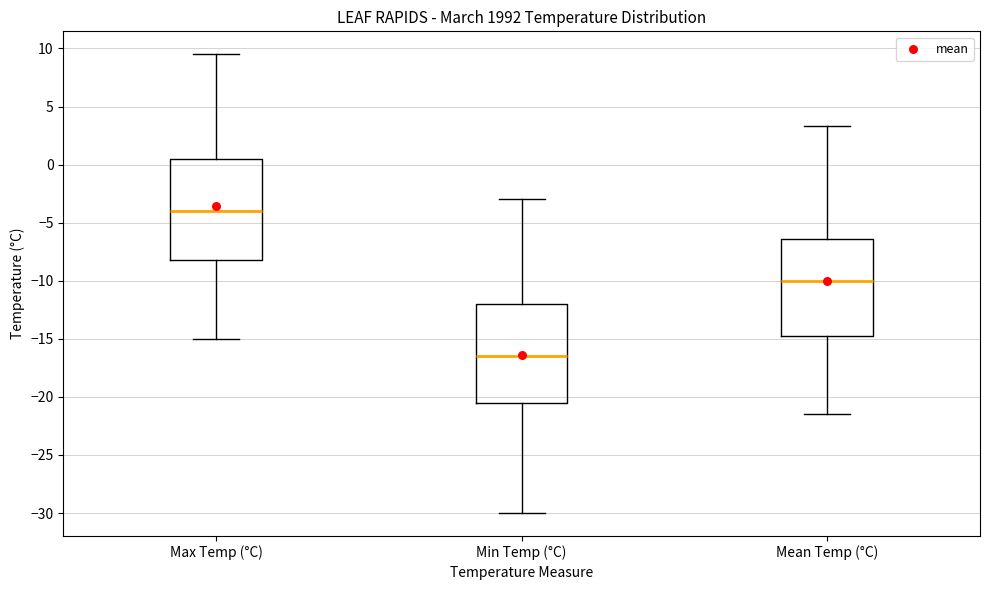

Where does the median line of the box for Min Temp (°C) sit on the y-axis? The values are not printed on the chart, so give them approximately, as read against the axis.

-16.5